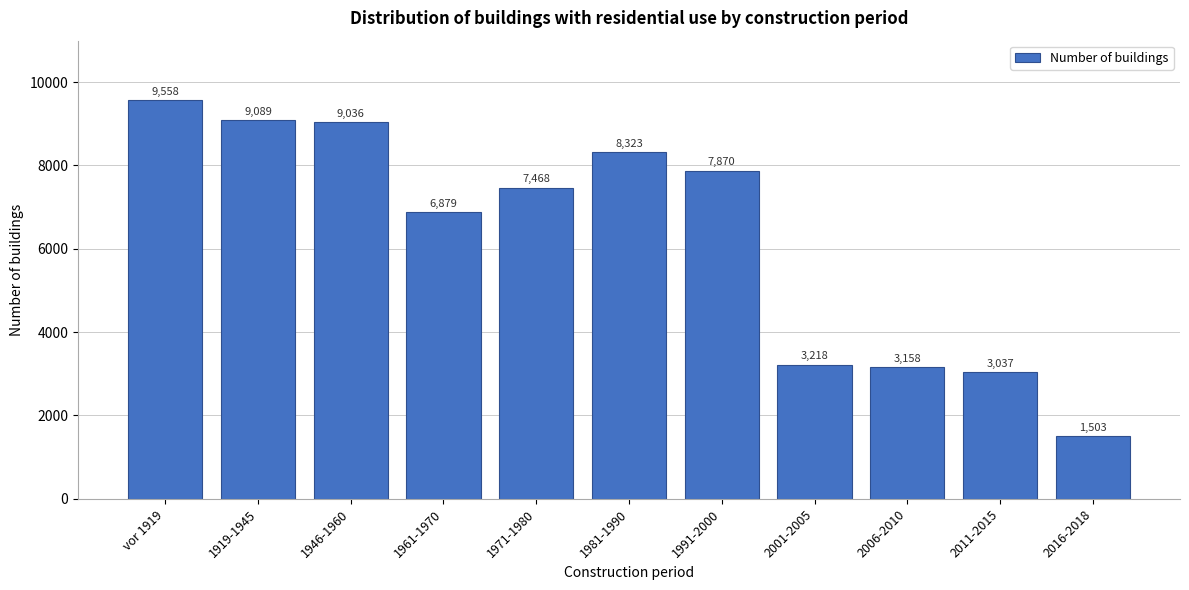

Reading left to right, list all the values displayed in this chart.

9558	9089	9036	6879	7468	8323	7870	3218	3158	3037	1503